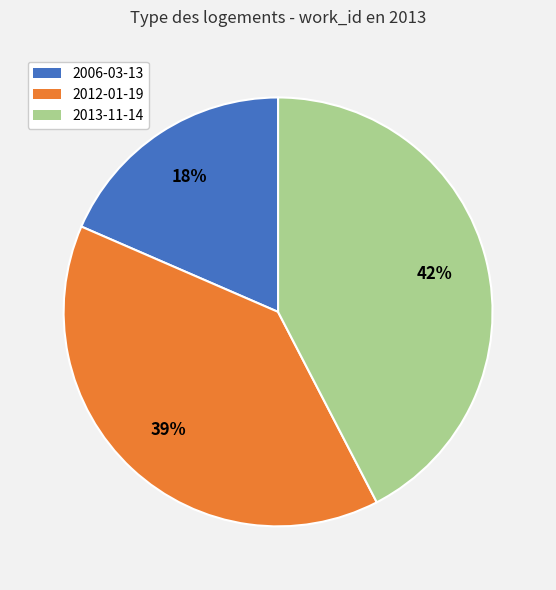

How many slices are in this pie chart?

3